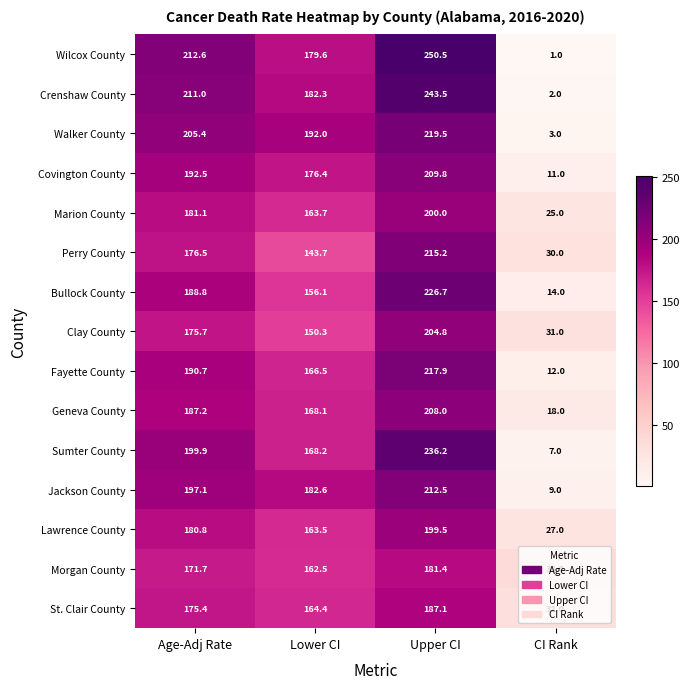

Read the Bullock County value at Age-Adj Rate.

188.8